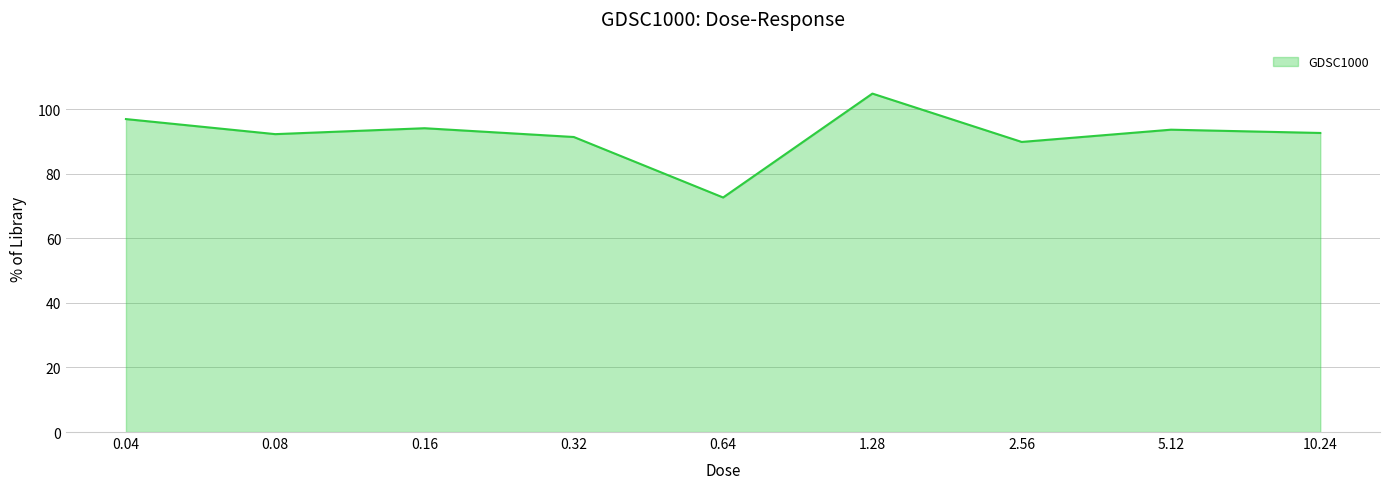

What position from the left is 2.56?

7